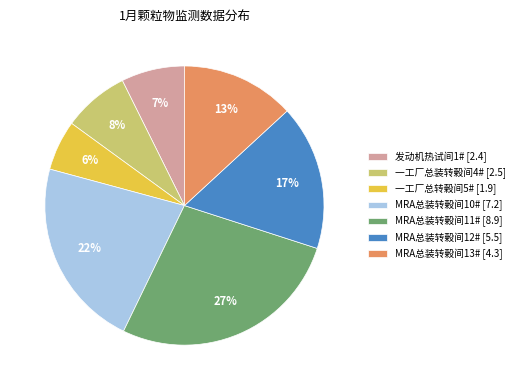

Is it true that 一工厂总转榖间5# is 6% of the pie?

True